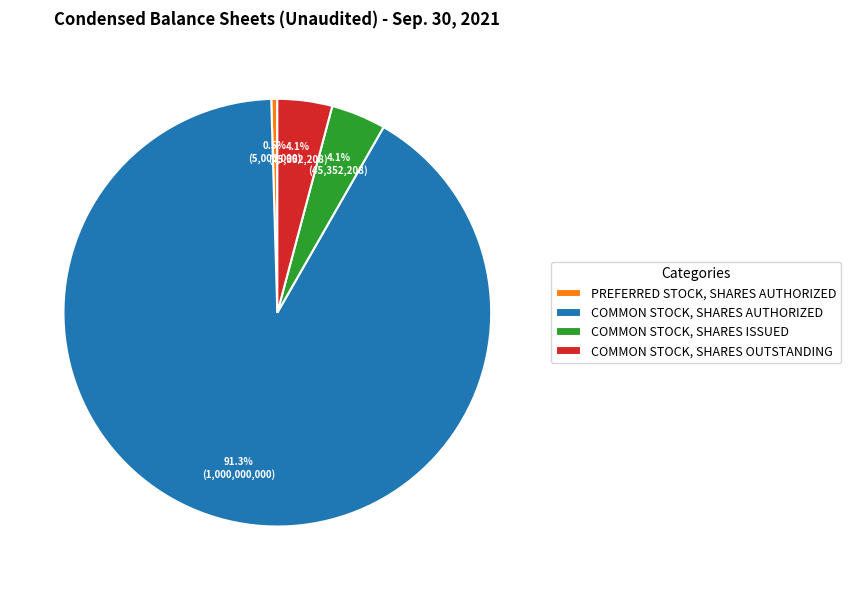

Which category has the smallest portion of the pie?

PREFERRED STOCK, SHARES AUTHORIZED